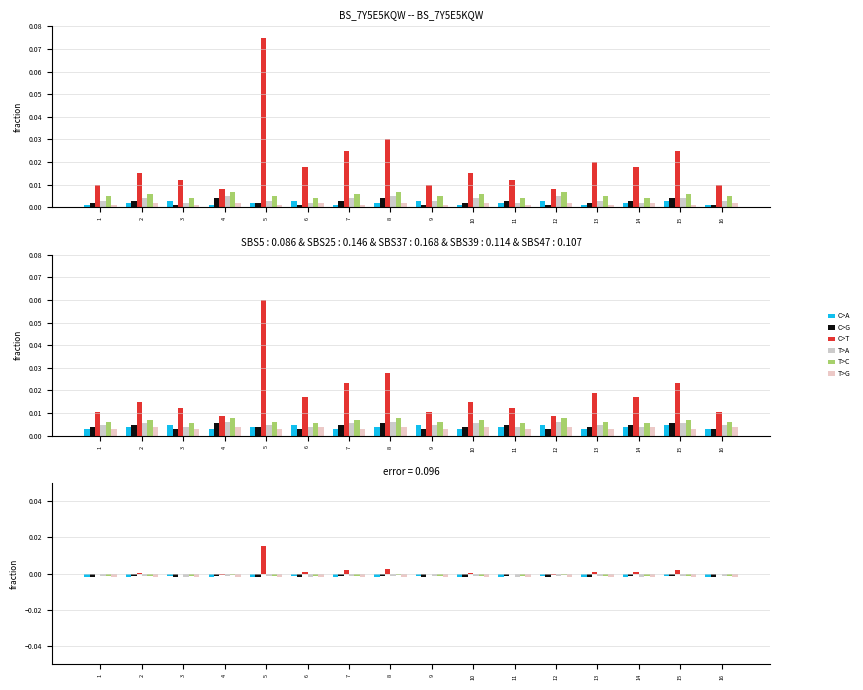

Reading left to right, transcribe all the data shown in this chart.

C>A: 1=-0.0	2=-0.0	3=-0.0	4=-0.0	5=-0.0	6=-0.0	7=-0.0	8=-0.0	9=-0.0	10=-0.0	11=-0.0	12=-0.0	13=-0.0	14=-0.0	15=-0.0	16=-0.0
C>G: 1=-0.0	2=-0.0	3=-0.0	4=-0.0	5=-0.0	6=-0.0	7=-0.0	8=-0.0	9=-0.0	10=-0.0	11=-0.0	12=-0.0	13=-0.0	14=-0.0	15=-0.0	16=-0.0
C>T: 1=-0.0	2=0.0	3=-0.0	4=-0.0	5=0.0	6=0.0	7=0.0	8=0.0	9=-0.0	10=0.0	11=-0.0	12=-0.0	13=0.0	14=0.0	15=0.0	16=-0.0
T>A: 1=-0.0	2=-0.0	3=-0.0	4=-0.0	5=-0.0	6=-0.0	7=-0.0	8=-0.0	9=-0.0	10=-0.0	11=-0.0	12=-0.0	13=-0.0	14=-0.0	15=-0.0	16=-0.0
T>C: 1=-0.0	2=-0.0	3=-0.0	4=-0.0	5=-0.0	6=-0.0	7=-0.0	8=-0.0	9=-0.0	10=-0.0	11=-0.0	12=-0.0	13=-0.0	14=-0.0	15=-0.0	16=-0.0
T>G: 1=-0.0	2=-0.0	3=-0.0	4=-0.0	5=-0.0	6=-0.0	7=-0.0	8=-0.0	9=-0.0	10=-0.0	11=-0.0	12=-0.0	13=-0.0	14=-0.0	15=-0.0	16=-0.0